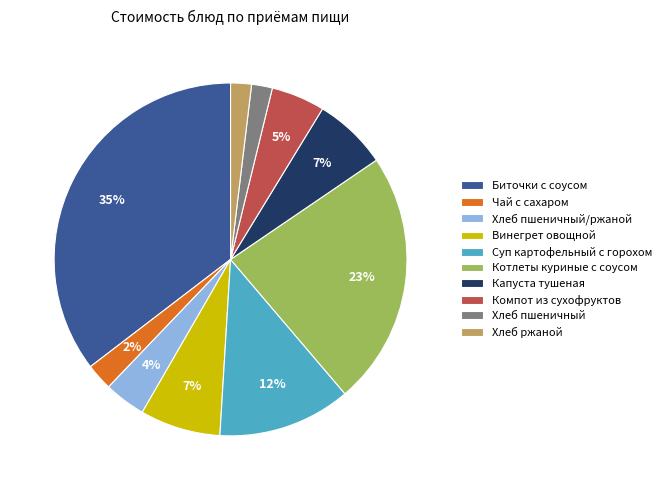

Is the sum of Хлеб пшеничный and Котлеты куриные с соусом greater than half?

No